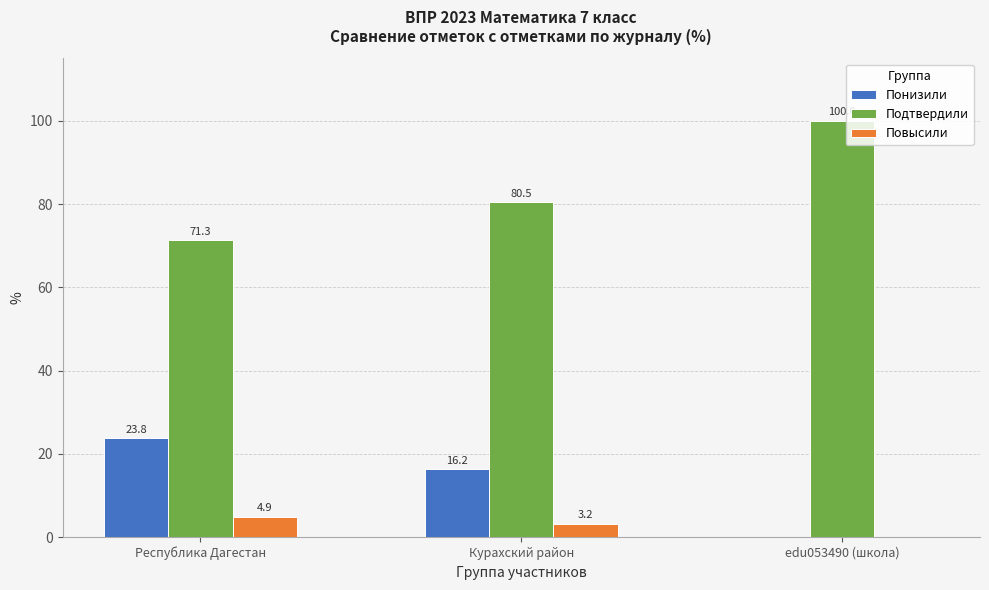

Which series changed the most between Республика Дагестан and Курахский район?

Подтвердили